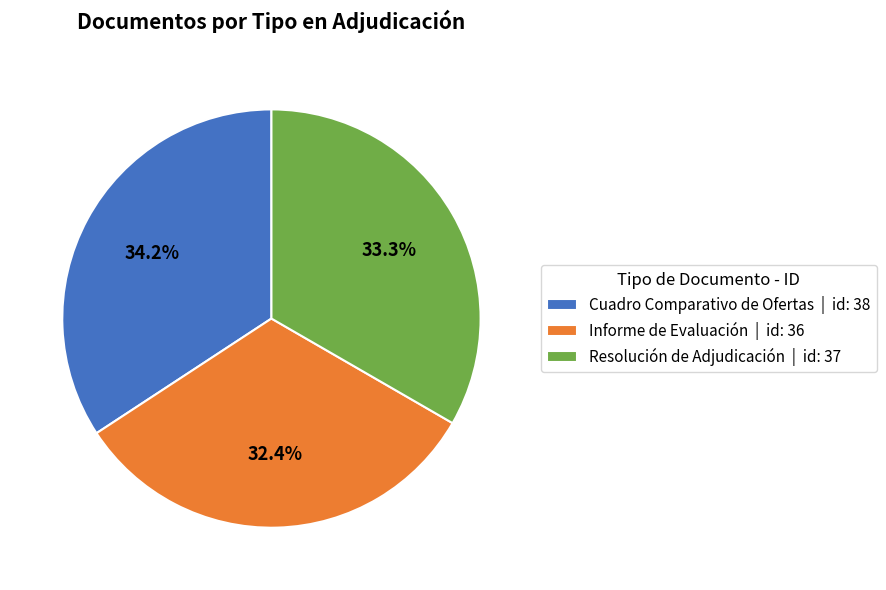

Is it true that Informe de Evaluación is 23% of the pie?

False